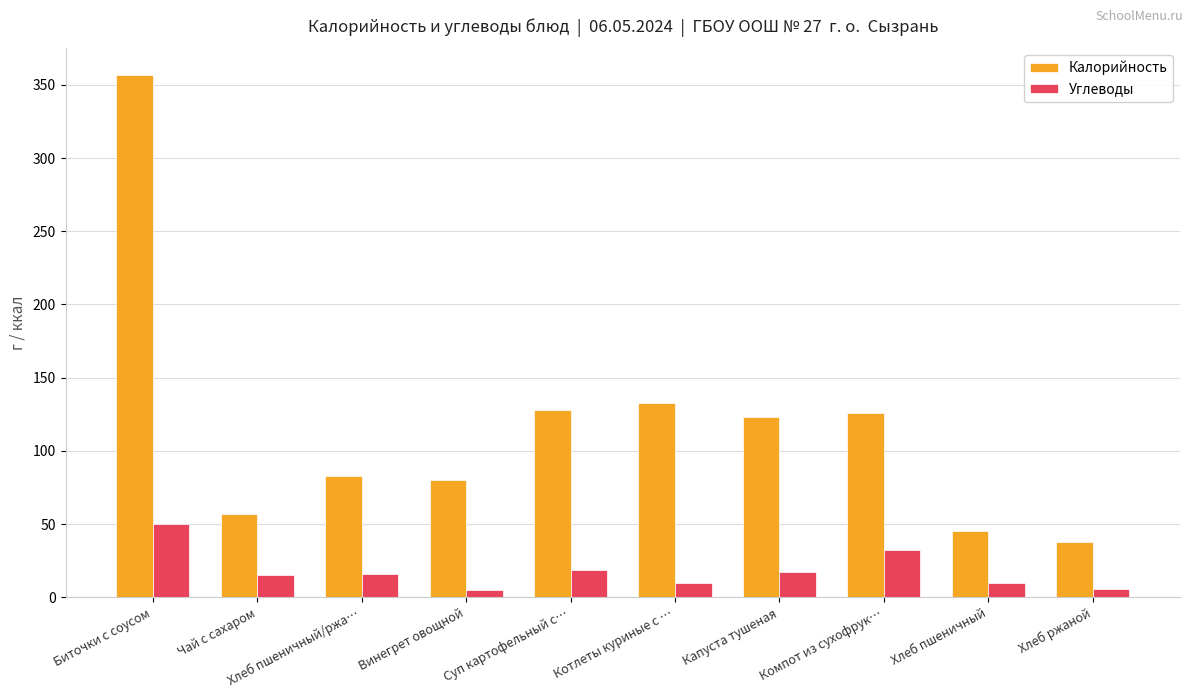

The value of Углеводы at Капуста тушеная is 17. True or false?

True